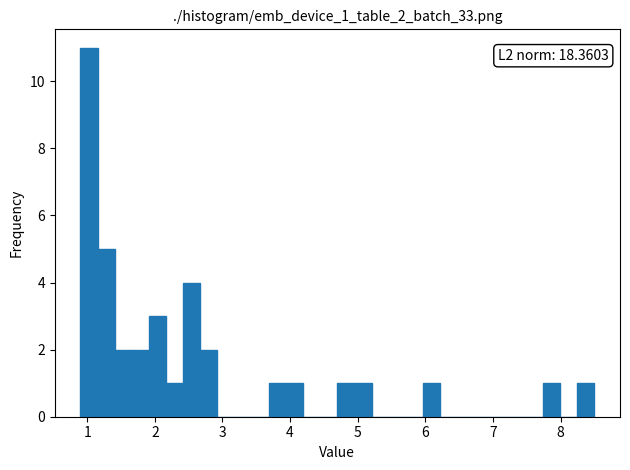

Around what value on the x-axis is the tallest bar? Give the approximate position of its centre, as read against the axis.

1.0